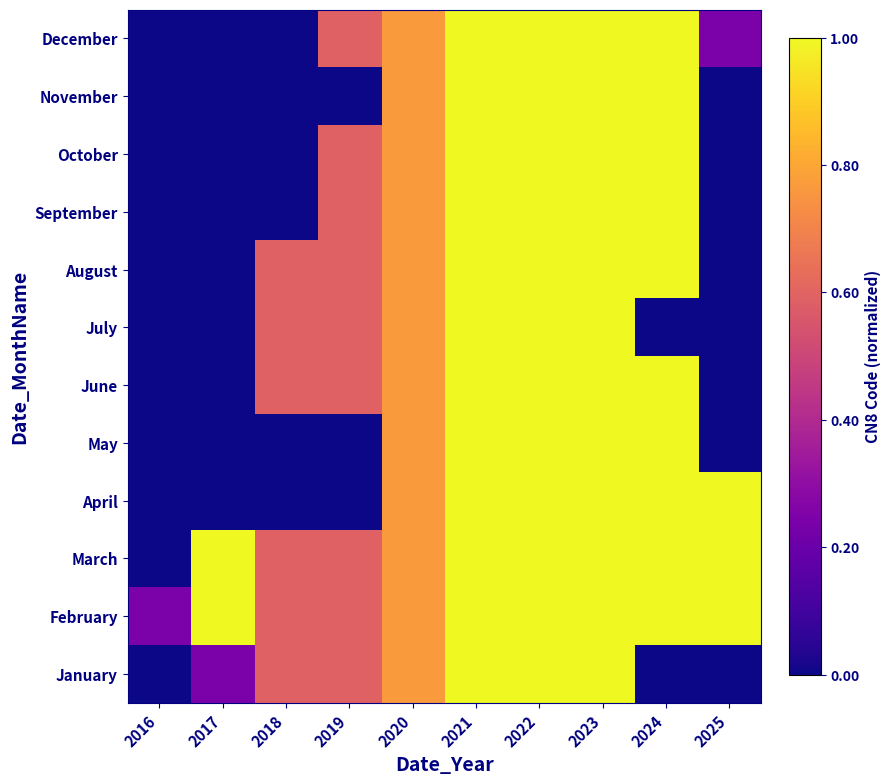

Reading right to left, what are all the values shown in this chart?

January: 2025=0.0	2024=0.0	2023=1.0	2022=1.0	2021=1.0	2020=0.8	2019=0.6	2018=0.6	2017=0.2	2016=0.0
February: 2025=1.0	2024=1.0	2023=1.0	2022=1.0	2021=1.0	2020=0.8	2019=0.6	2018=0.6	2017=1.0	2016=0.2
March: 2025=1.0	2024=1.0	2023=1.0	2022=1.0	2021=1.0	2020=0.8	2019=0.6	2018=0.6	2017=1.0	2016=0.0
April: 2025=1.0	2024=1.0	2023=1.0	2022=1.0	2021=1.0	2020=0.8	2019=0.0	2018=0.0	2017=0.0	2016=0.0
May: 2025=0.0	2024=1.0	2023=1.0	2022=1.0	2021=1.0	2020=0.8	2019=0.0	2018=0.0	2017=0.0	2016=0.0
June: 2025=0.0	2024=1.0	2023=1.0	2022=1.0	2021=1.0	2020=0.8	2019=0.6	2018=0.6	2017=0.0	2016=0.0
July: 2025=0.0	2024=0.0	2023=1.0	2022=1.0	2021=1.0	2020=0.8	2019=0.6	2018=0.6	2017=0.0	2016=0.0
August: 2025=0.0	2024=1.0	2023=1.0	2022=1.0	2021=1.0	2020=0.8	2019=0.6	2018=0.6	2017=0.0	2016=0.0
September: 2025=0.0	2024=1.0	2023=1.0	2022=1.0	2021=1.0	2020=0.8	2019=0.6	2018=0.0	2017=0.0	2016=0.0
October: 2025=0.0	2024=1.0	2023=1.0	2022=1.0	2021=1.0	2020=0.8	2019=0.6	2018=0.0	2017=0.0	2016=0.0
November: 2025=0.0	2024=1.0	2023=1.0	2022=1.0	2021=1.0	2020=0.8	2019=0.0	2018=0.0	2017=0.0	2016=0.0
December: 2025=0.2	2024=1.0	2023=1.0	2022=1.0	2021=1.0	2020=0.8	2019=0.6	2018=0.0	2017=0.0	2016=0.0